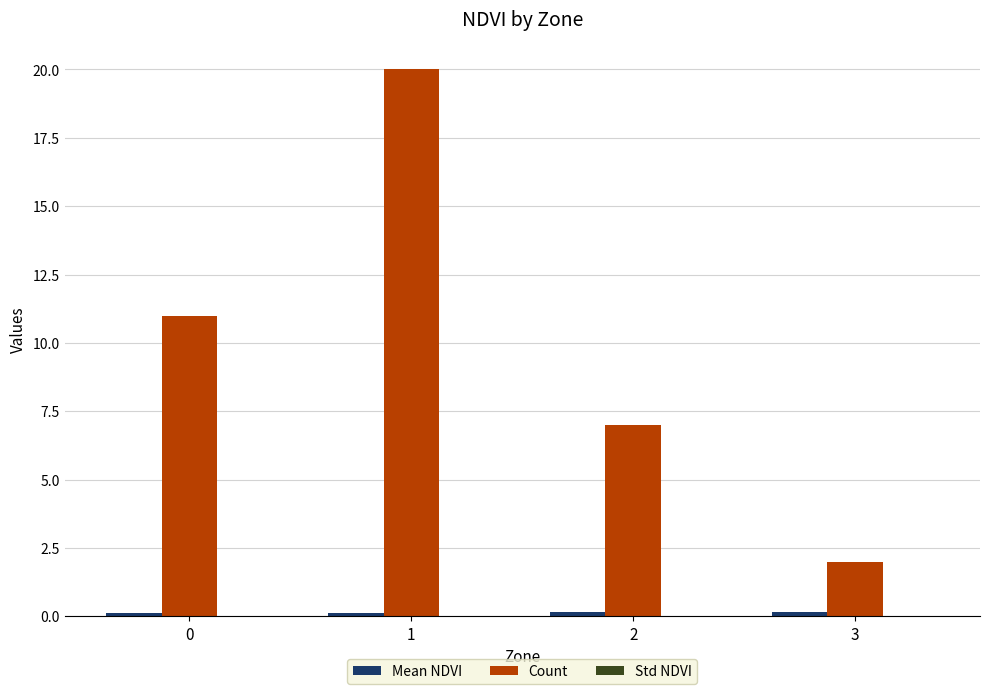

Between 0 and 1, which series saw the biggest shift?

Count